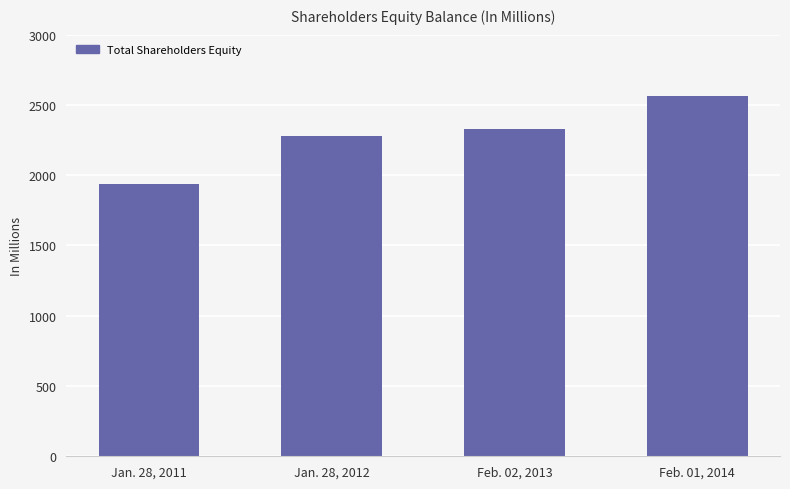

Does the chart contain stacked bars?

No